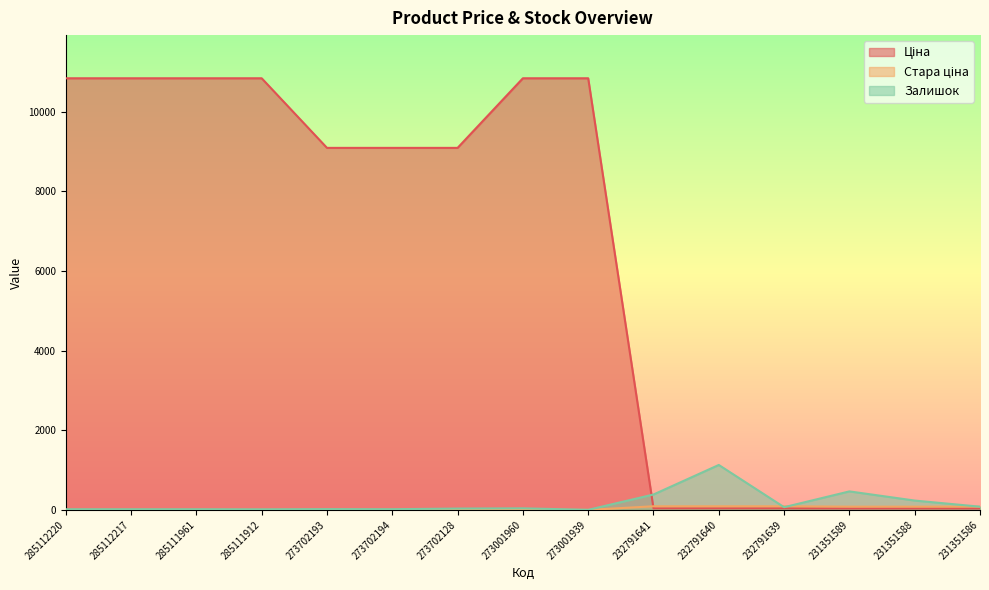

Where is Ціна nearest to the value 5438?

273702193